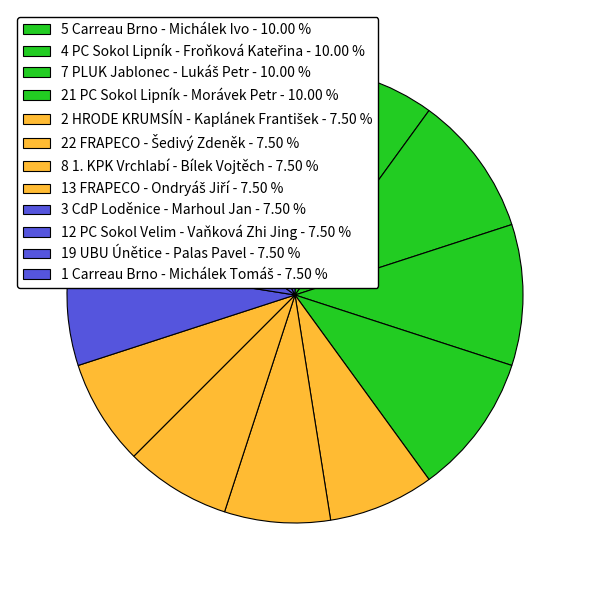

Is it true that 4 PC Sokol Lipník - Froňková Kateřina is 10% of the pie?

True